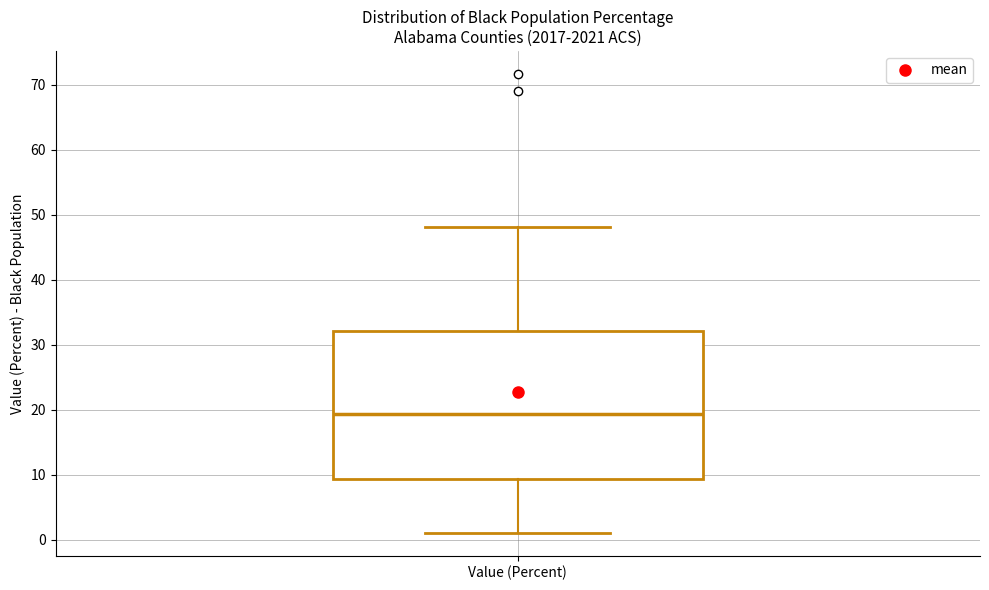

Where does the lower whisker of the box for Value (Percent) end on the y-axis? The values are not printed on the chart, so give them approximately, as read against the axis.

1